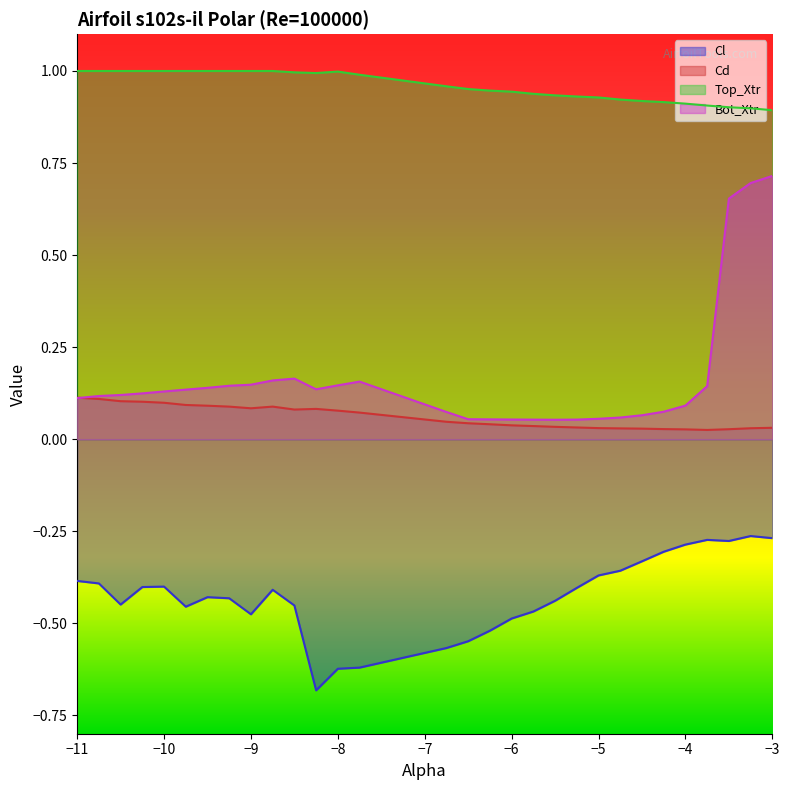

What is the label of the 3rd point from the right?

-3.5